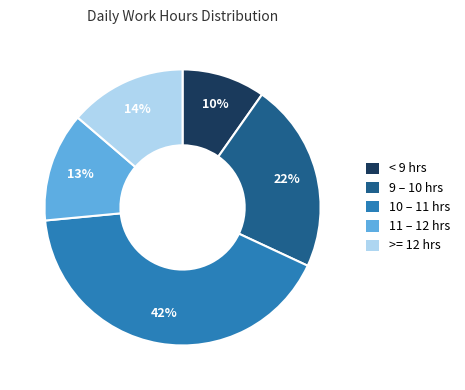

How many segments does this pie chart have?

5